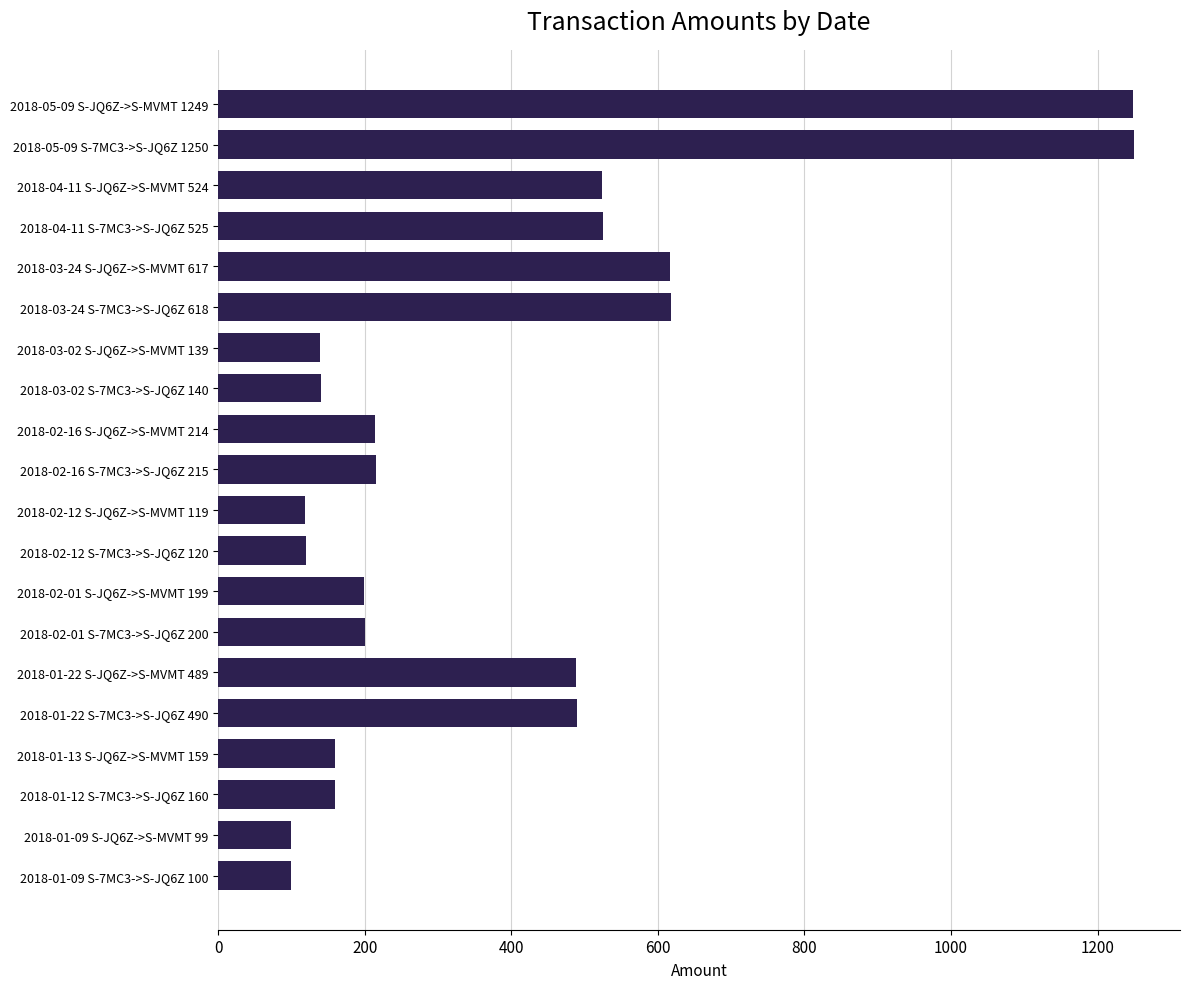

How many bars are there in total?

20